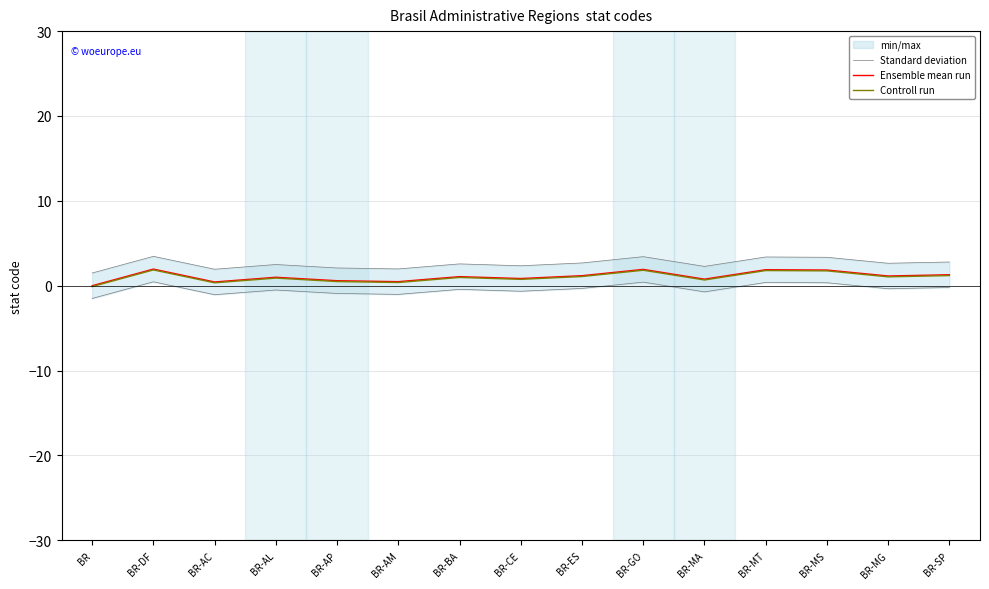

Which has a higher value, BR-AC or BR-CE?

BR-CE